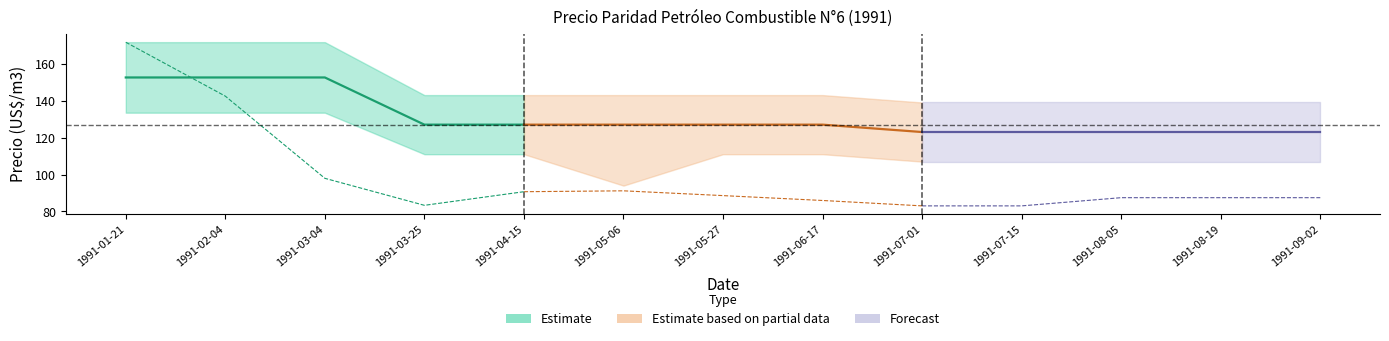

What is the average value of the Paridad series?

98.5